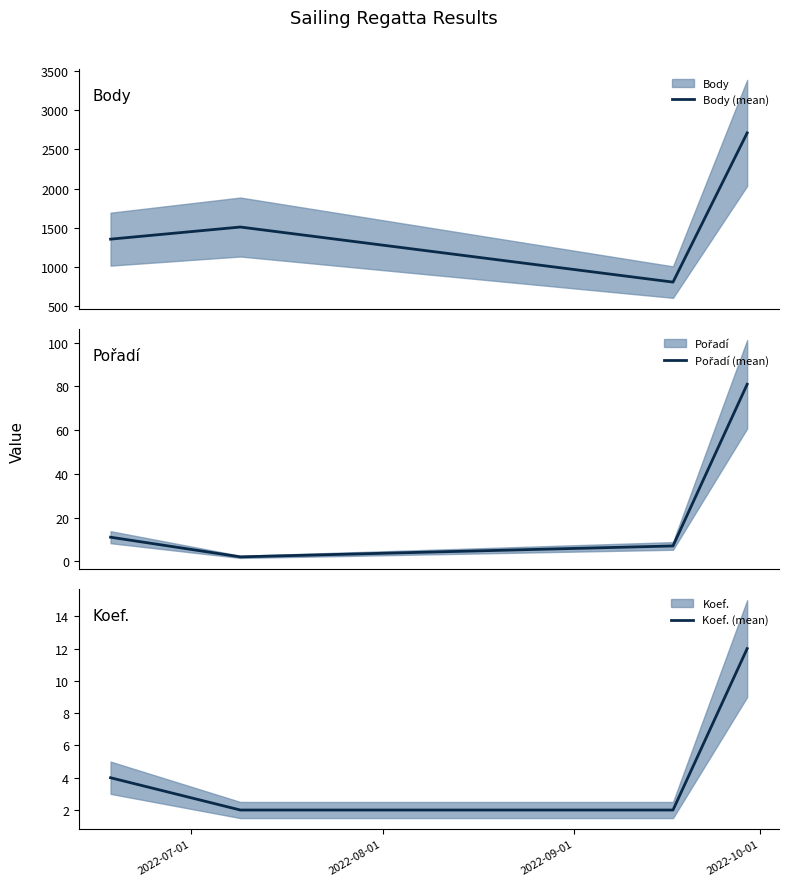

What is the difference between the maximum and second lowest values in the Pořadí (mean) series?

74